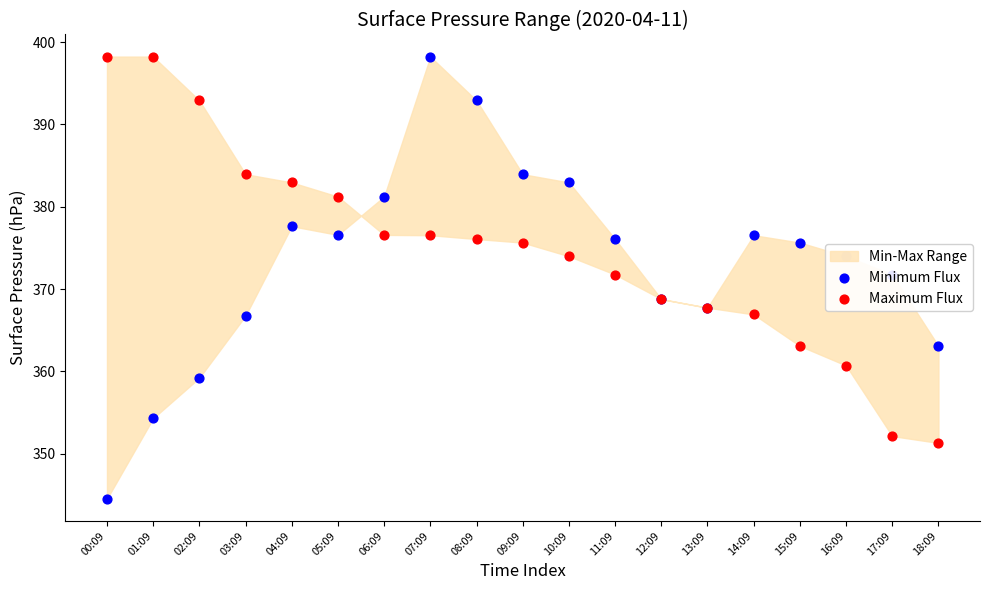

Which series reaches the minimum Y coordinate?

Minimum Flux